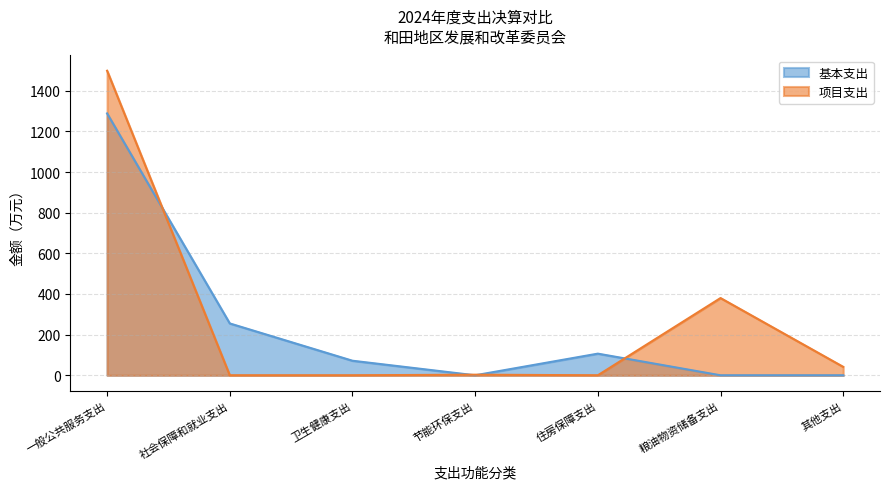

What is the label of the 7th point from the right?

一般公共服务支出